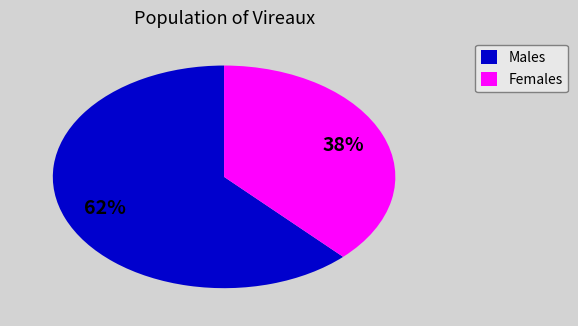

What is the ratio of the value at Males to the value at Females?

1.6